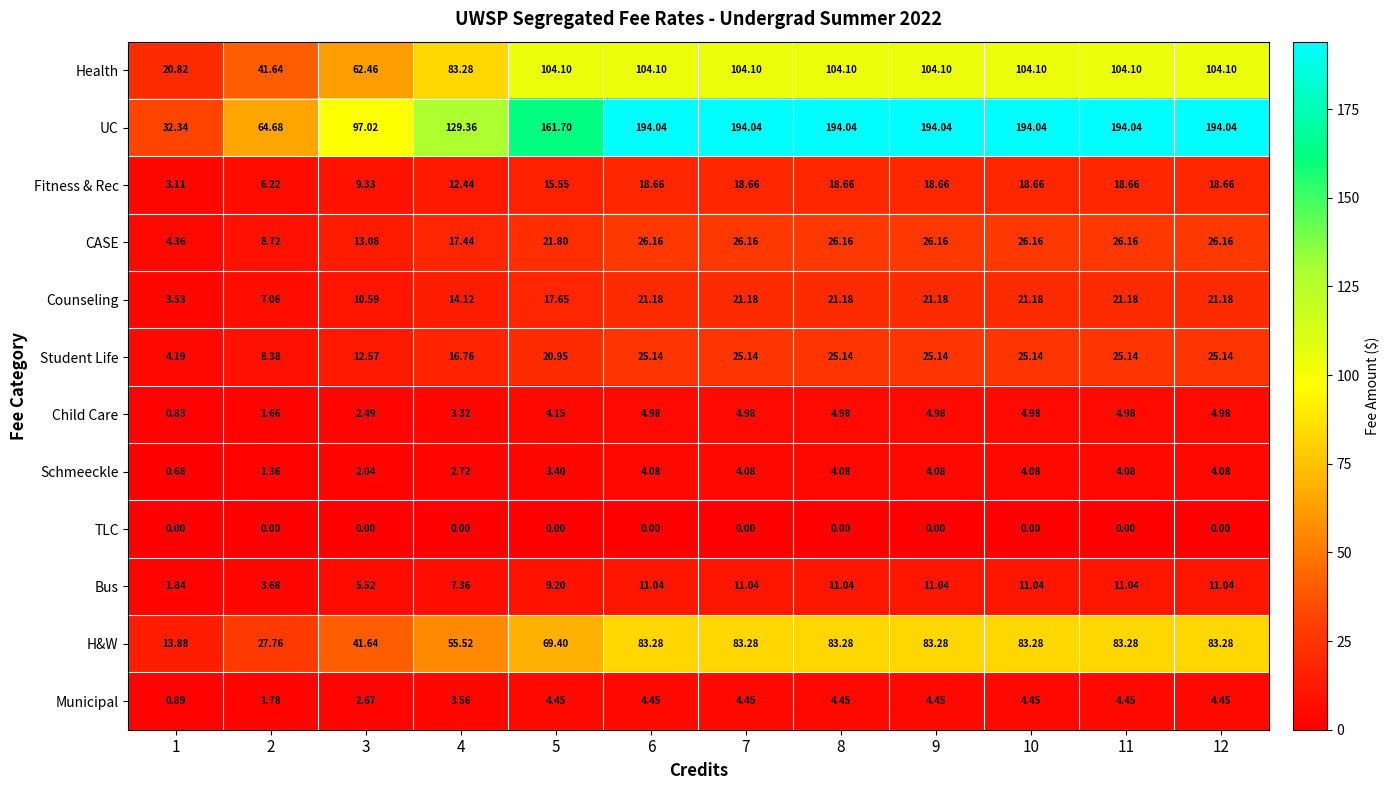

Which series has the largest total across all categories?

UC